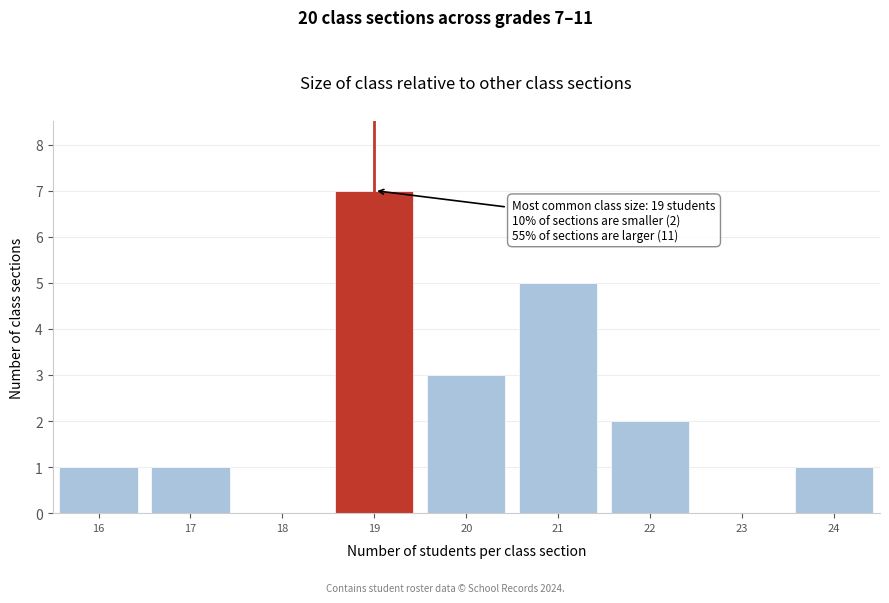

Reading left to right, extract all data points from this chart.

16=1	17=1	18=0	19=7	20=3	21=5	22=2	23=0	24=1